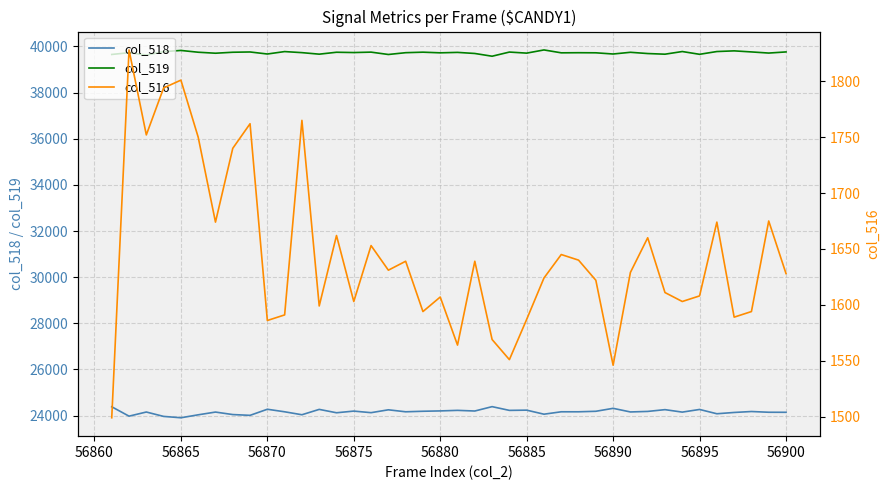

Reading right to left, extract all data points from this chart.

col_518: 24145	24147	24179	24138	24082	24268	24153	24260	24183	24160	24317	24189	24167	24167	24063	24238	24228	24390	24201	24229	24205	24190	24167	24253	24129	24197	24125	24271	24039	24167	24277	24013	24047	24155	24036	23908	23967	24157	23978	24384
col_519: 39762	39713	39762	39808	39779	39659	39779	39664	39692	39746	39672	39724	39728	39723	39848	39710	39756	39576	39695	39742	39723	39751	39729	39651	39753	39735	39748	39665	39731	39777	39672	39760	39748	39706	39749	39826	39774	39626	39729	39652
col_516: 1628	1675	1594	1589	1674	1608	1603	1611	1660	1629	1546	1622	1640	1645	1624	1587	1551	1569	1639	1564	1607	1594	1639	1631	1653	1603	1662	1599	1765	1591	1586	1762	1740	1674	1750	1801	1794	1752	1828	1499